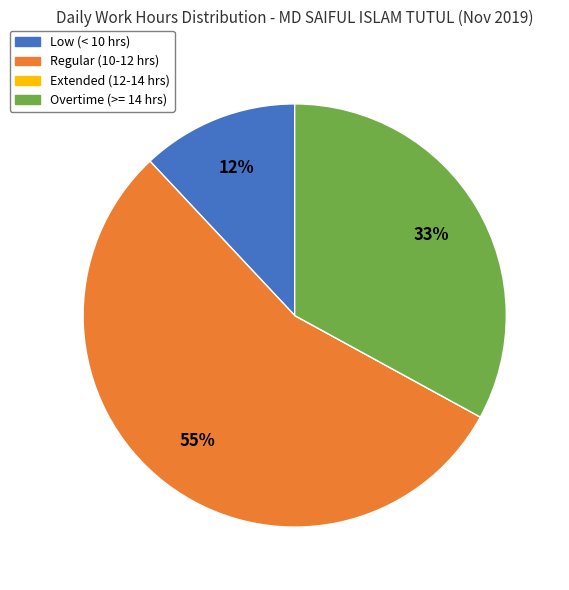

Is there any slice that represents more than half of the pie?

Yes